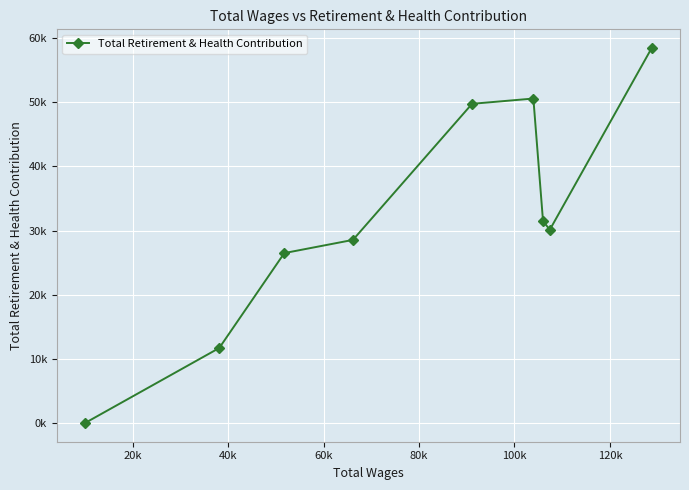

Is this an area chart (filled region under the line)?

No